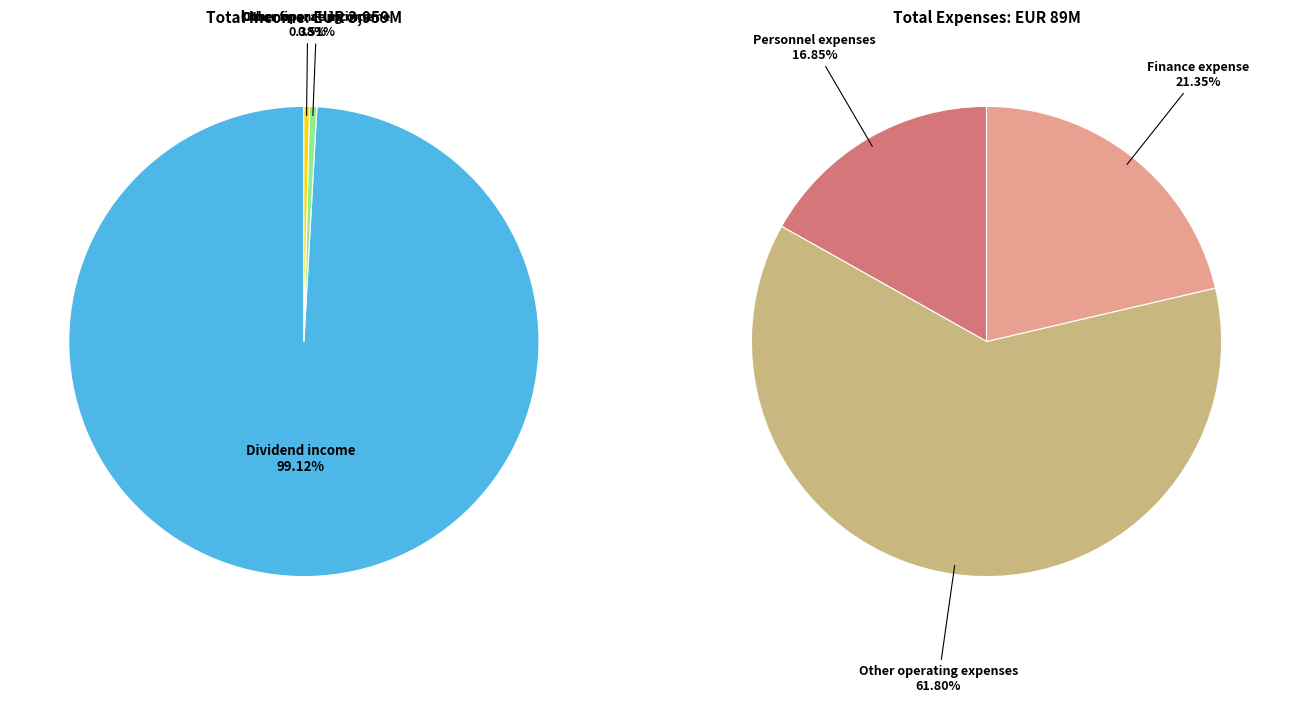

Rank the categories by value from lowest to highest.

Other finance income, Personnel expenses, Finance expense, Other operating income, Other operating expenses, Dividend income